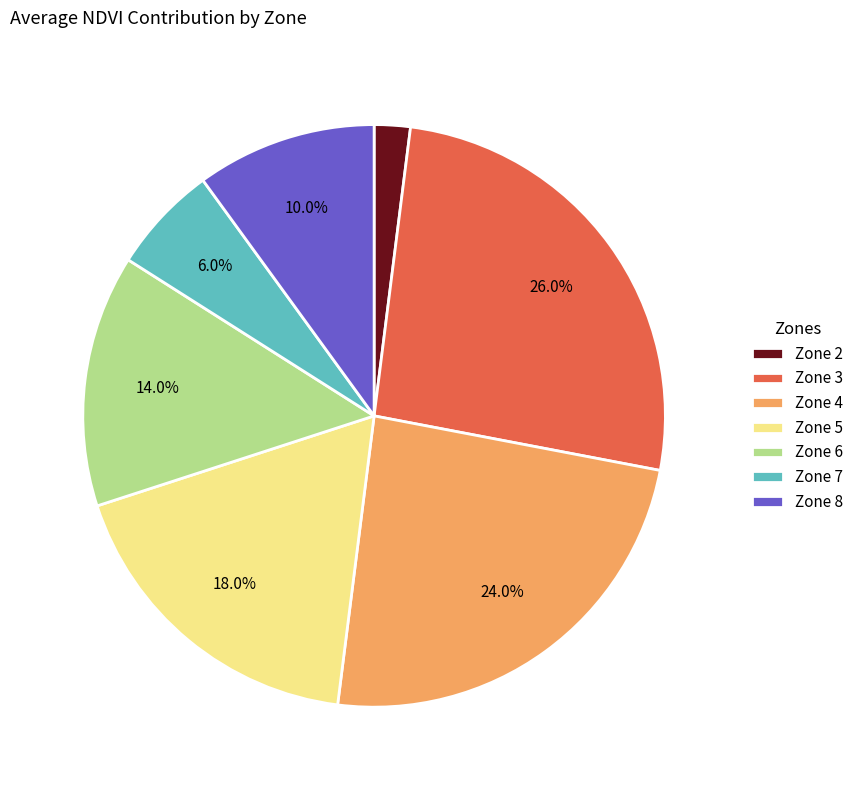

Which slice is the largest?

Zone 3